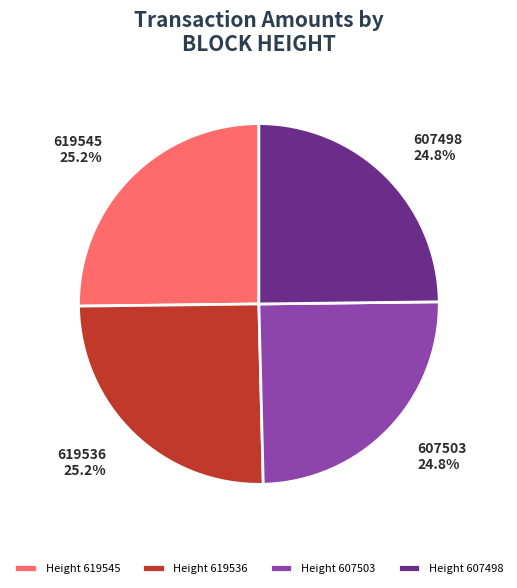

Approximately how many times larger is the value at 619545 compared to 607503?

1.0